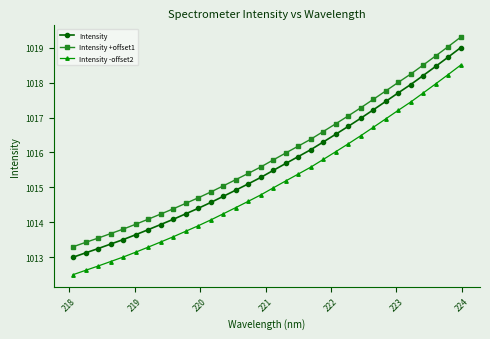

Rank the series by their average value, from lowest to highest.

Intensity -offset2, Intensity, Intensity +offset1